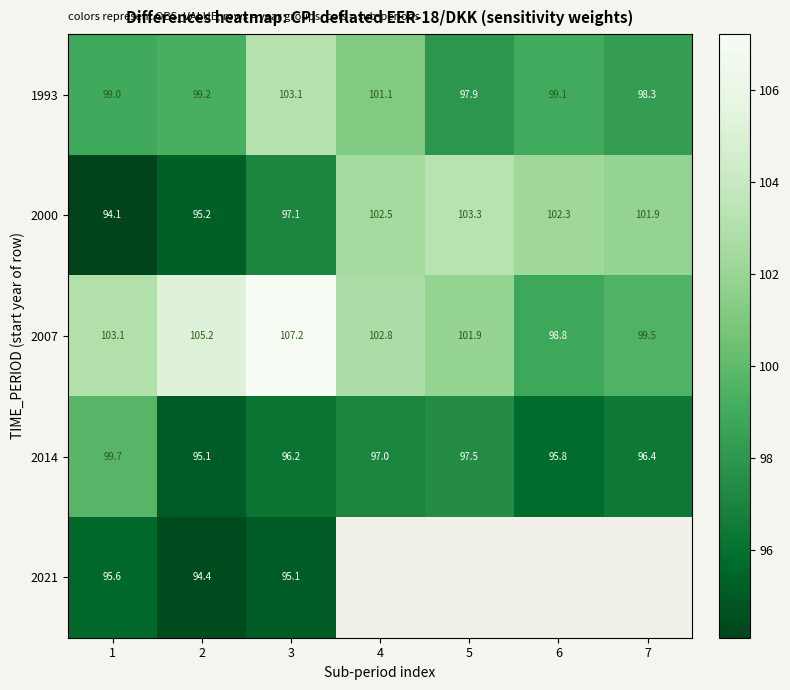

Is the value of 1993 at 7 greater than the value of 2021 at 2?

Yes